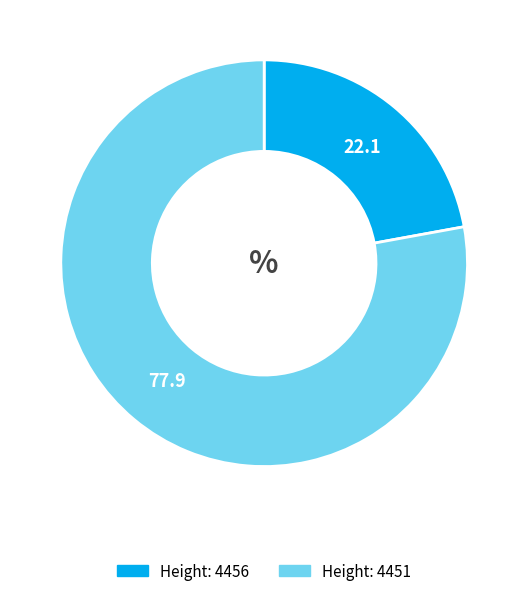

Is there a majority slice in this chart?

Yes